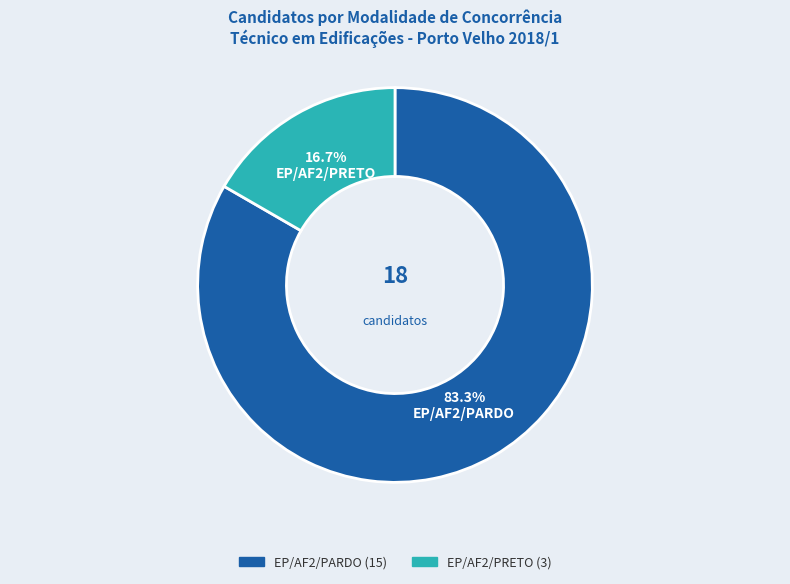

What is the majority slice?

EP/AF2/PARDO